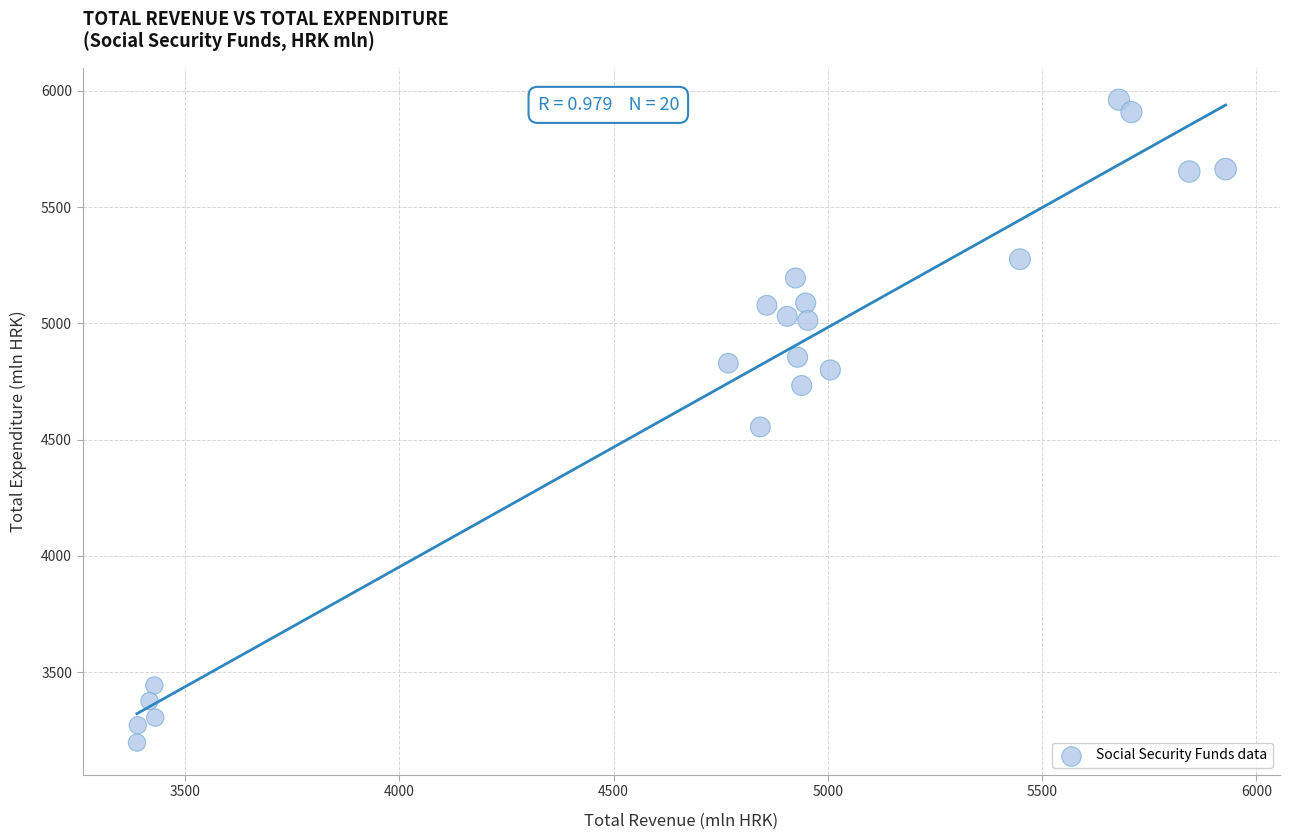

What is the range of X values (max minus min)?

2540.3